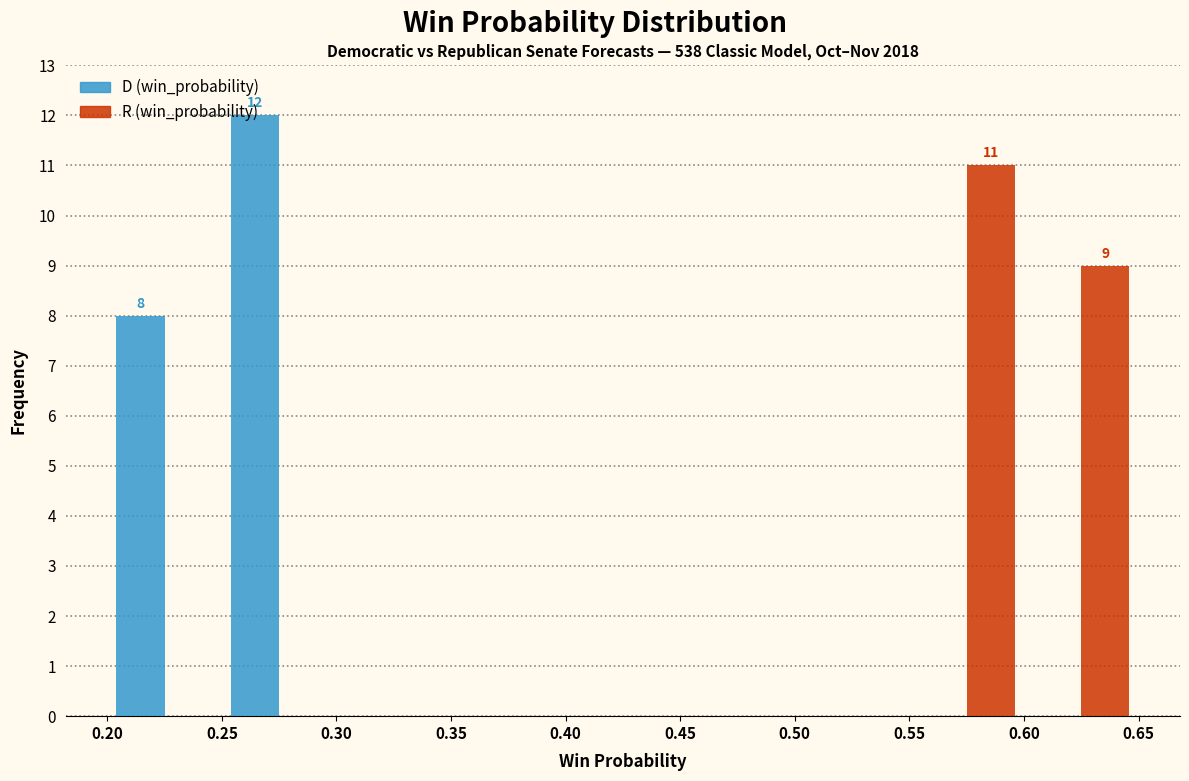

In the R (win_probability) series, which range on the x-axis has the tallest bar?

0.55 to 0.60